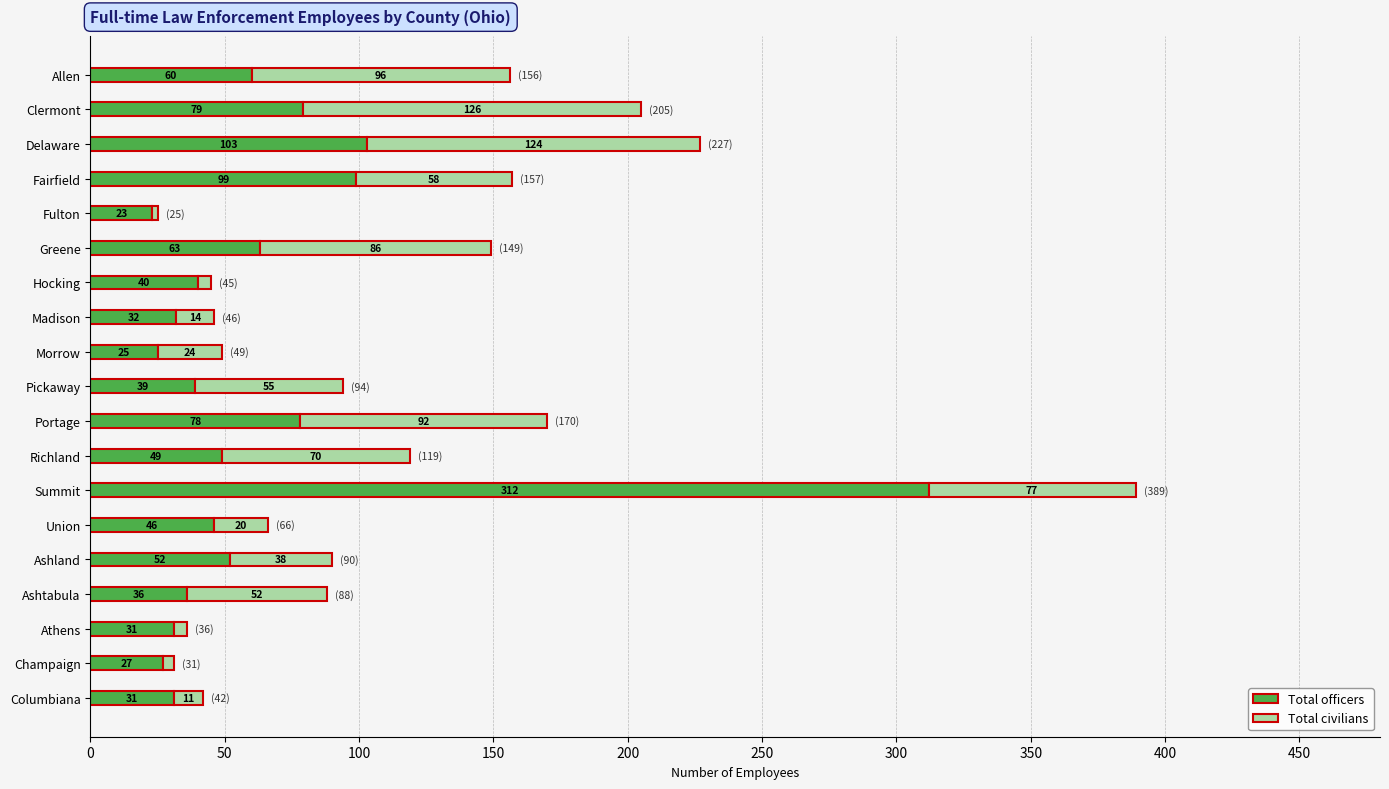

What is the maximum value for Total officers?

312